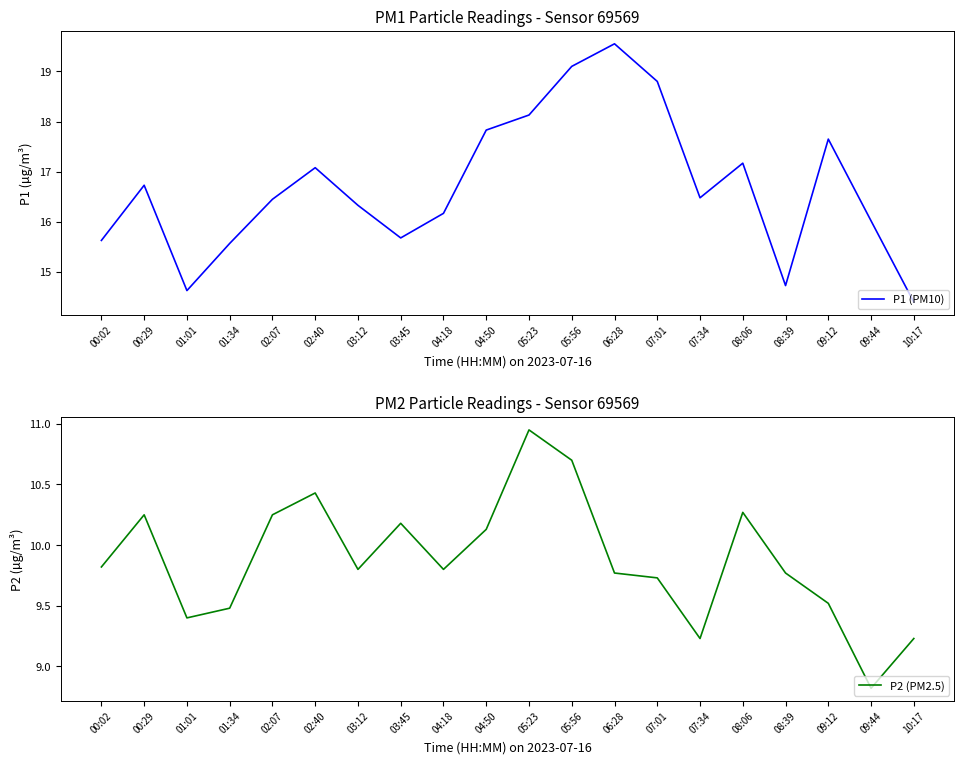

Which has a higher value, 01:01 or 03:45?

03:45